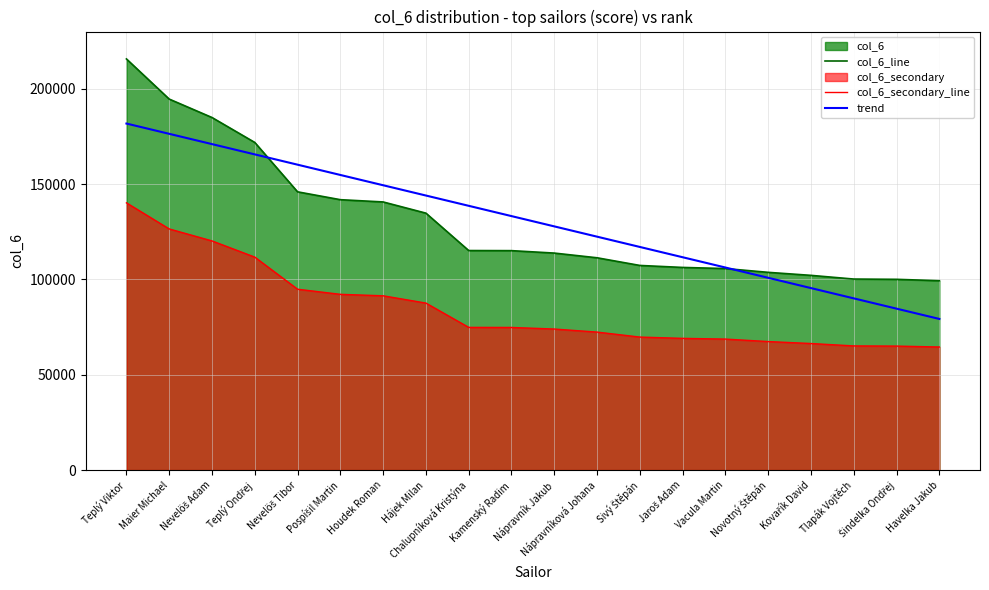

What is the difference between the highest and lowest values at Maier Michael?

68103.7